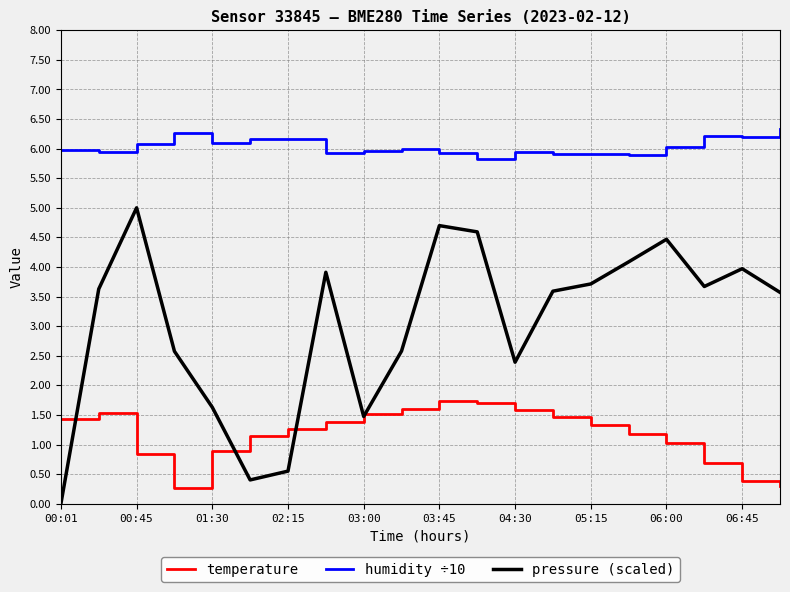

What are all the series names shown in the legend?

temperature, humidity ÷10, pressure (scaled)